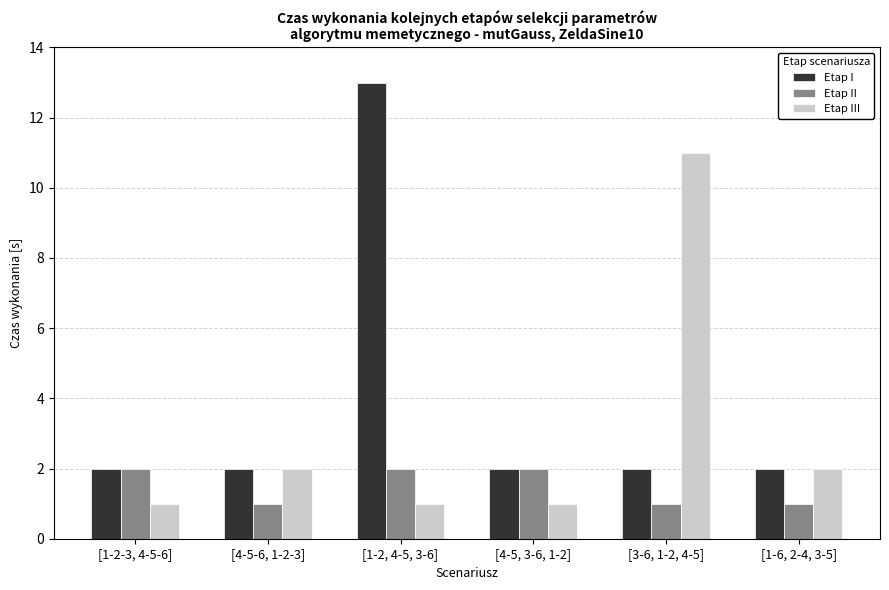

What position from the left is [4-5, 3-6, 1-2]?

4